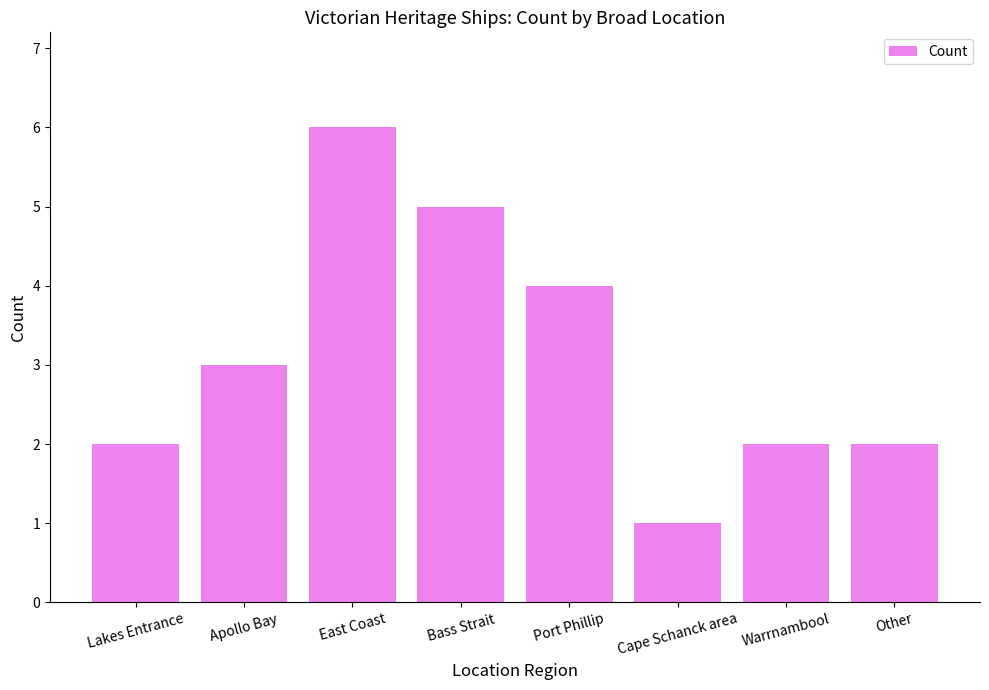

Reading right to left, extract all data points from this chart.

2	2	1	4	5	6	3	2